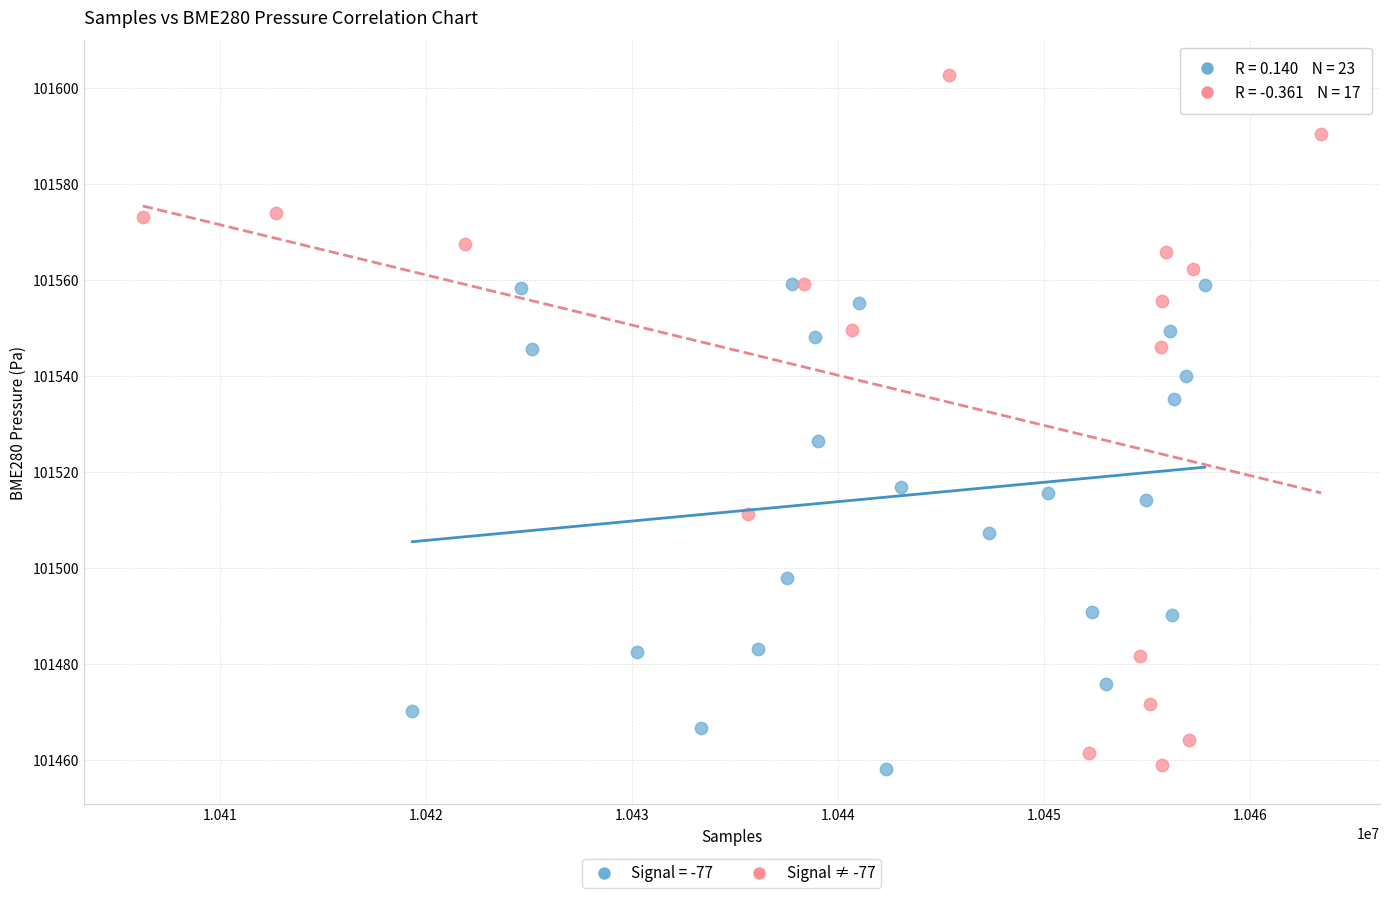

Which series reaches the maximum Y coordinate?

Signal ≠ -77